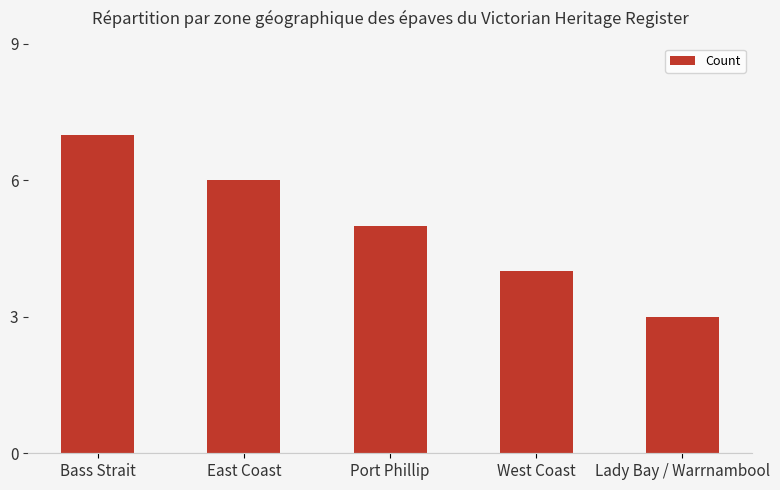

Where does the data first go above 5?

Bass Strait